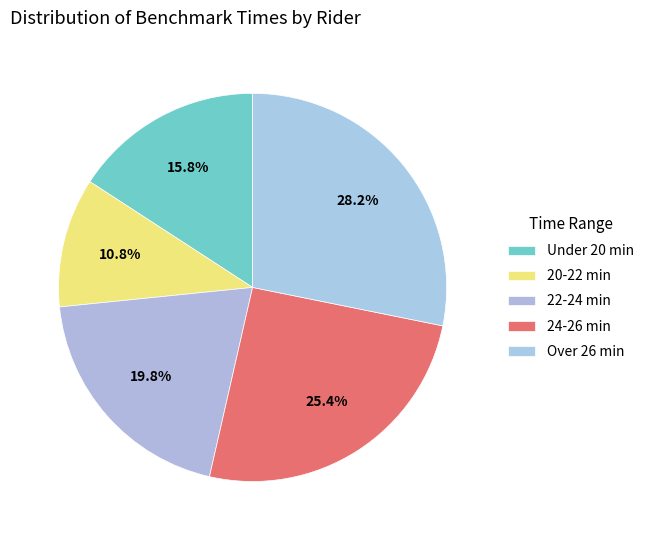

Rank the categories by value from lowest to highest.

20-22 min, Under 20 min, 22-24 min, 24-26 min, Over 26 min